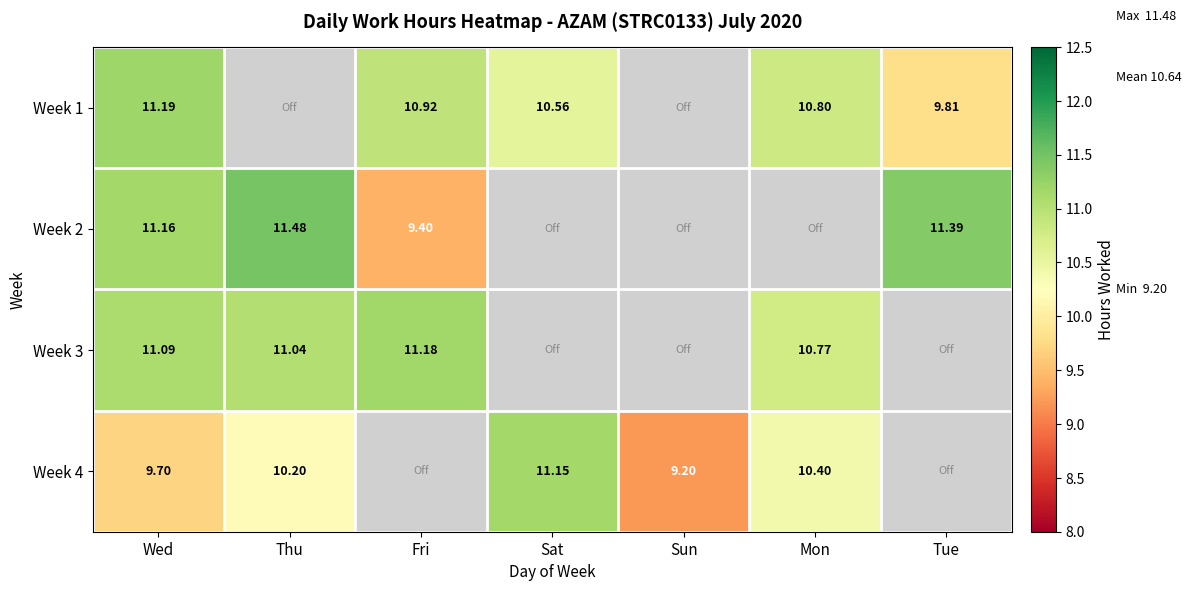

Is the value of Week 1 at Sat greater than the value of Week 2 at Fri?

Yes